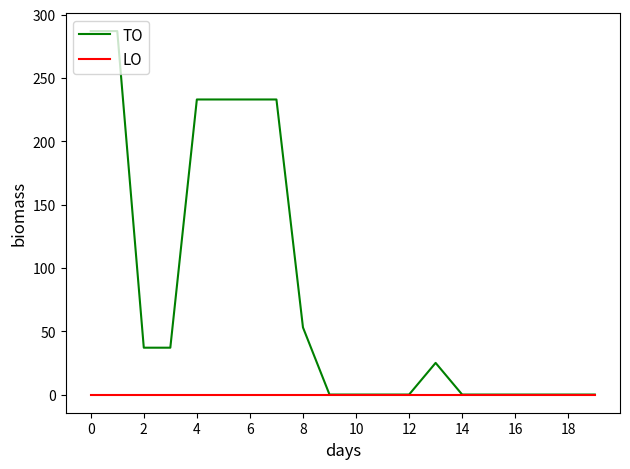

Rank the series by their maximum value, from highest to lowest.

TO, LO